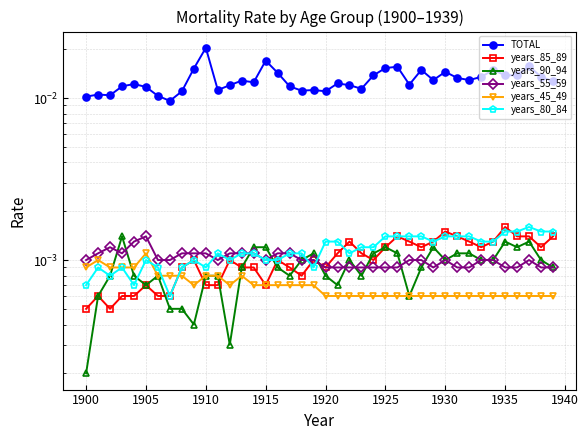

Which series has the widest spread of values?

TOTAL